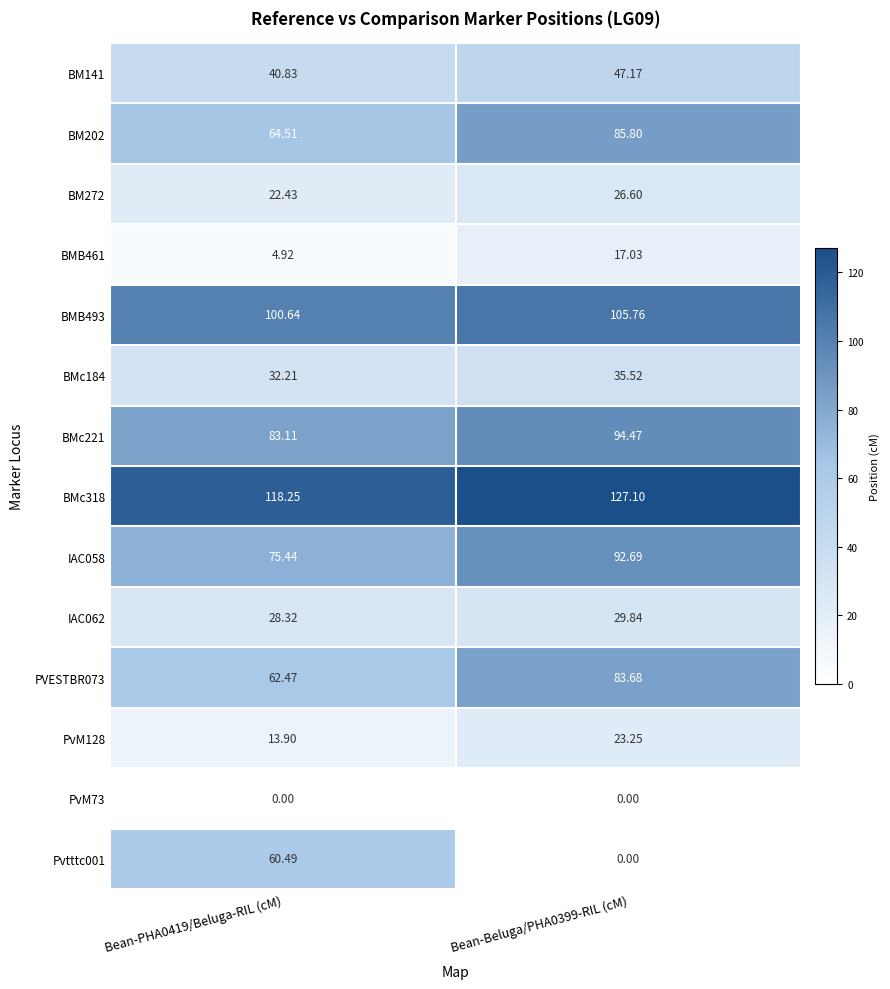

Is the value of Pvtttc001 at Bean-Beluga/PHA0399-RIL (cM) greater than the value of IAC062 at Bean-Beluga/PHA0399-RIL (cM)?

No